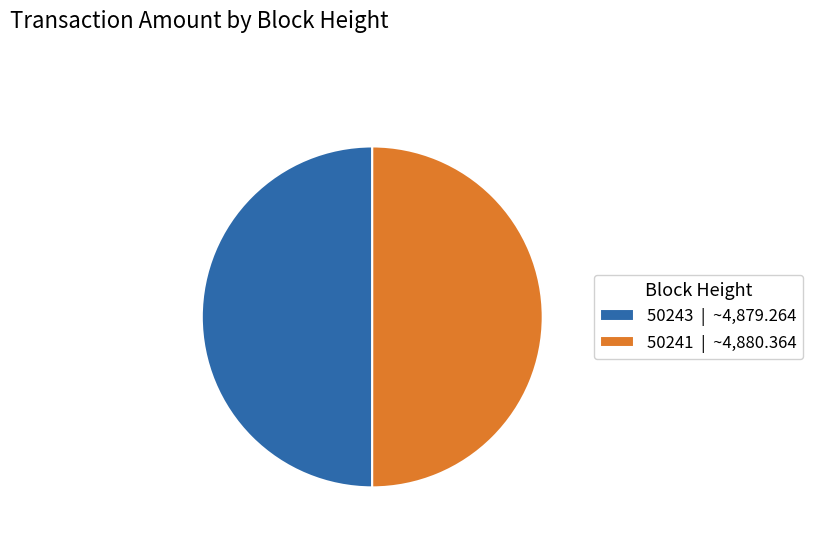

Is it true that 50243 | ~4,879.264 is 50% of the pie?

True